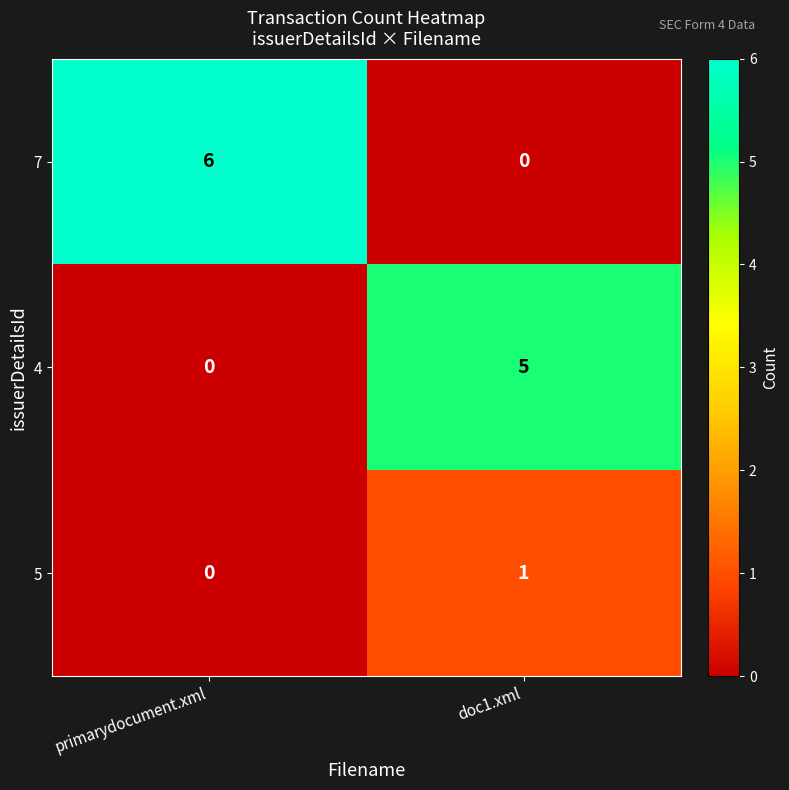

Count the number of data series in this chart.

3